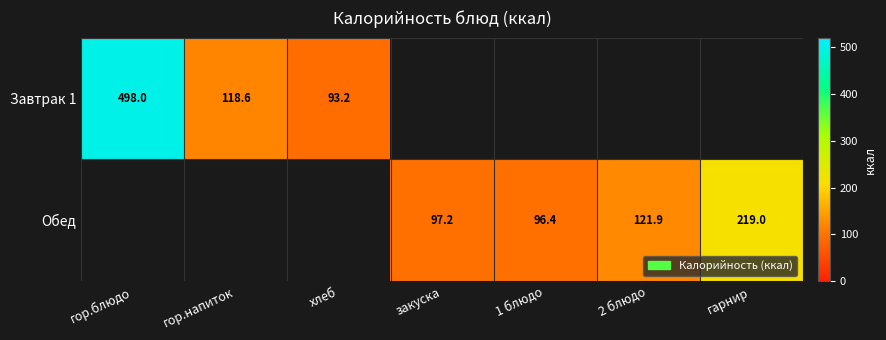

Is it true that Завтрак 1 equals 93.2 at хлеб?

True